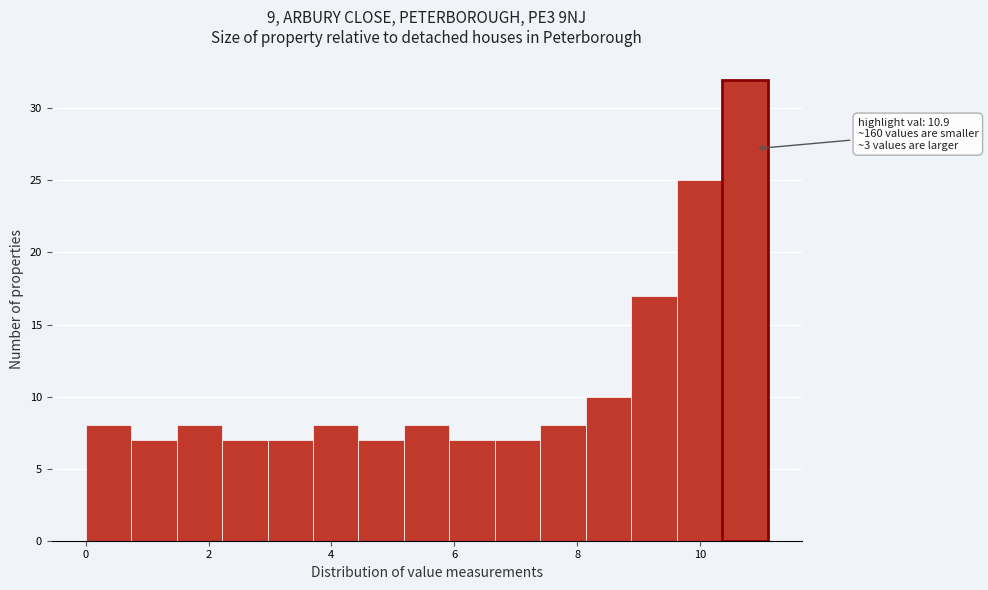

Read against the x-axis, roughly where is the centre of the tallest bar?

10.8